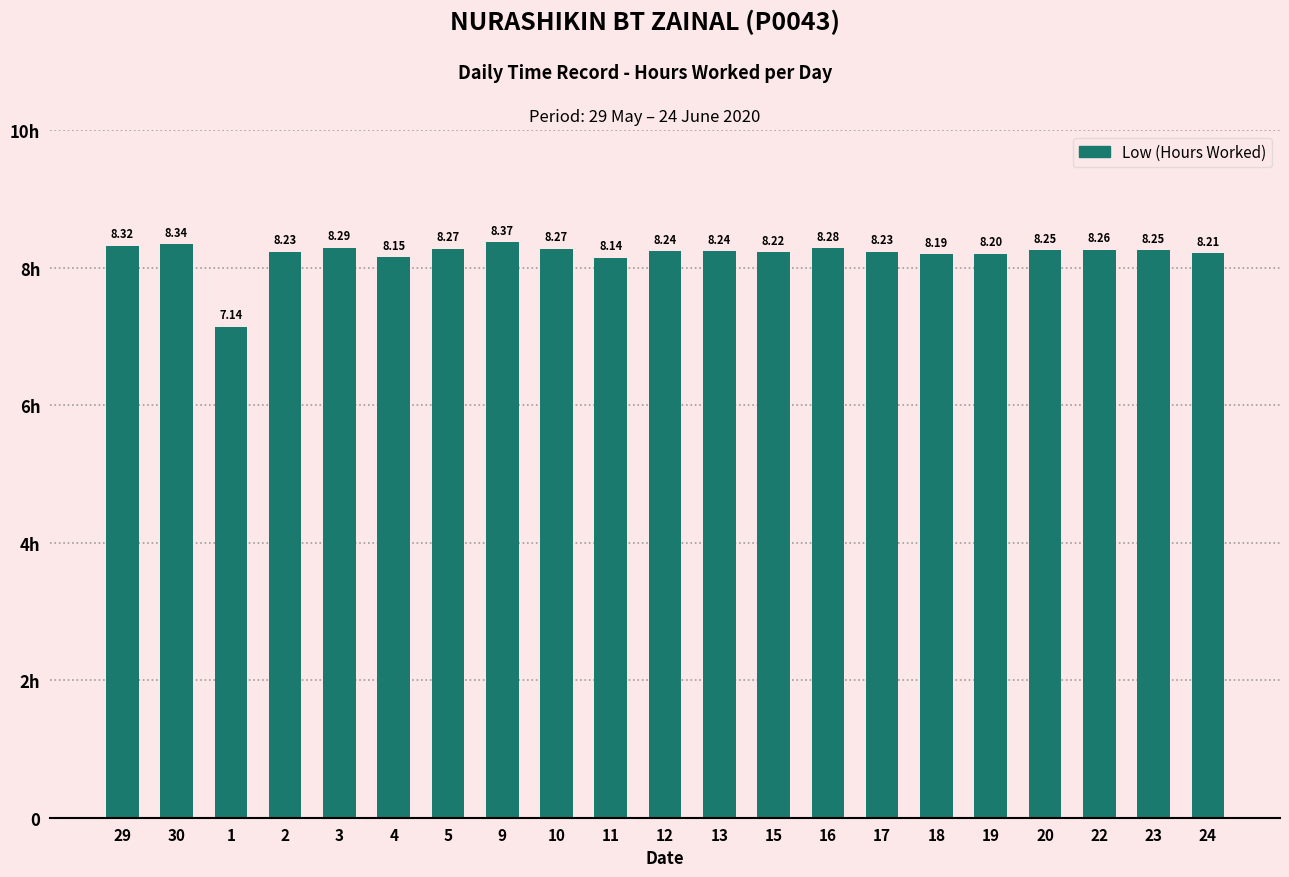

Does the chart contain any negative values?

No